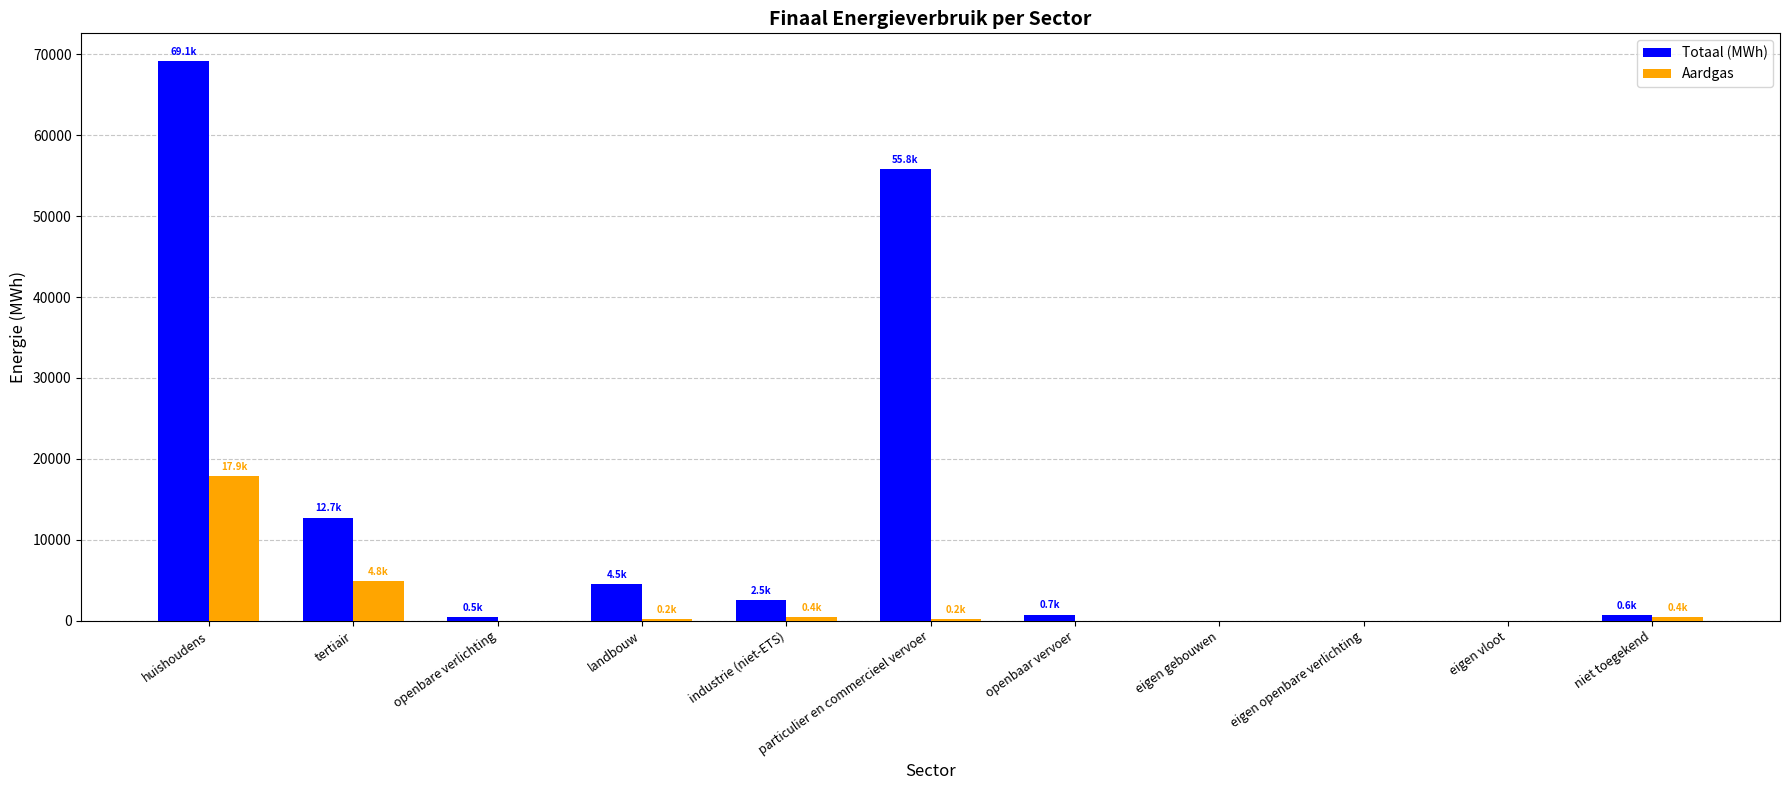

Between huishoudens and eigen vloot, which series saw the biggest shift?

Totaal (MWh)